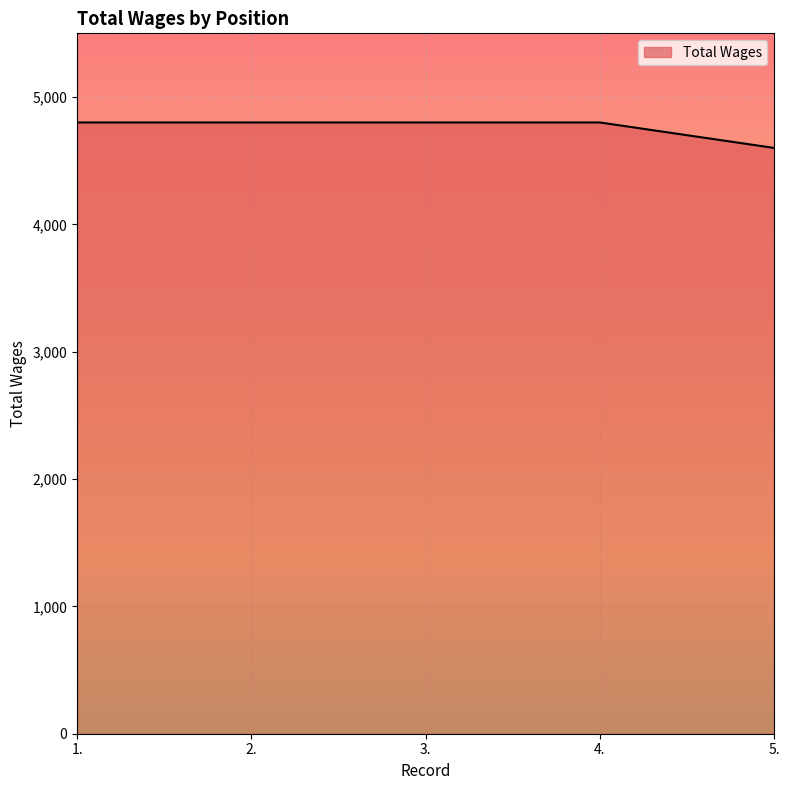

What is the average value?

4760